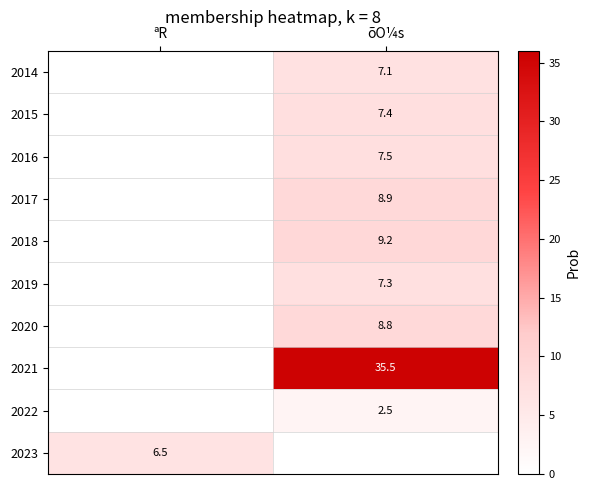

At which category is the sum across all series the highest?

õO¼s